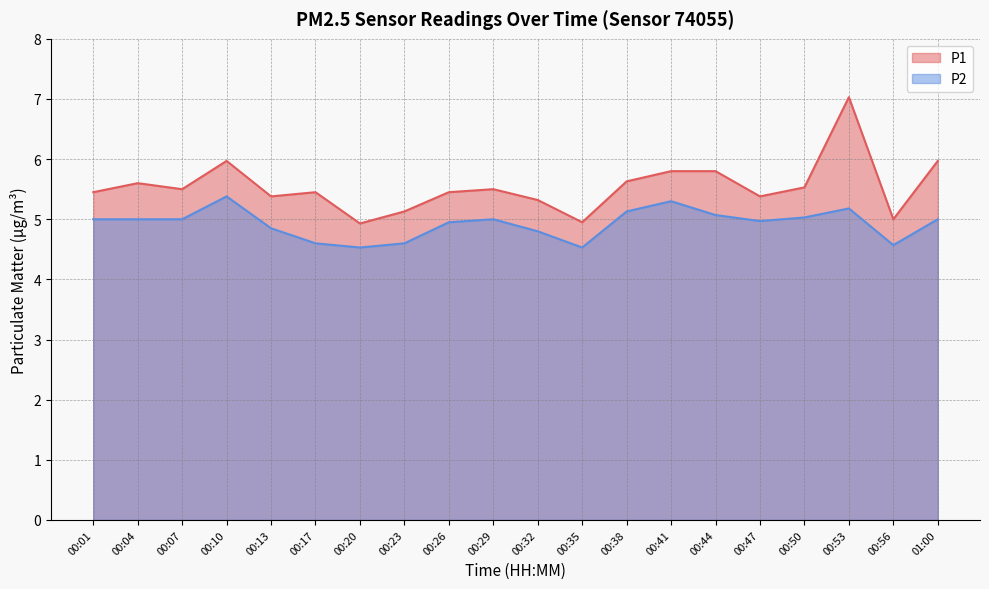

What are all the series names shown in the legend?

P1, P2